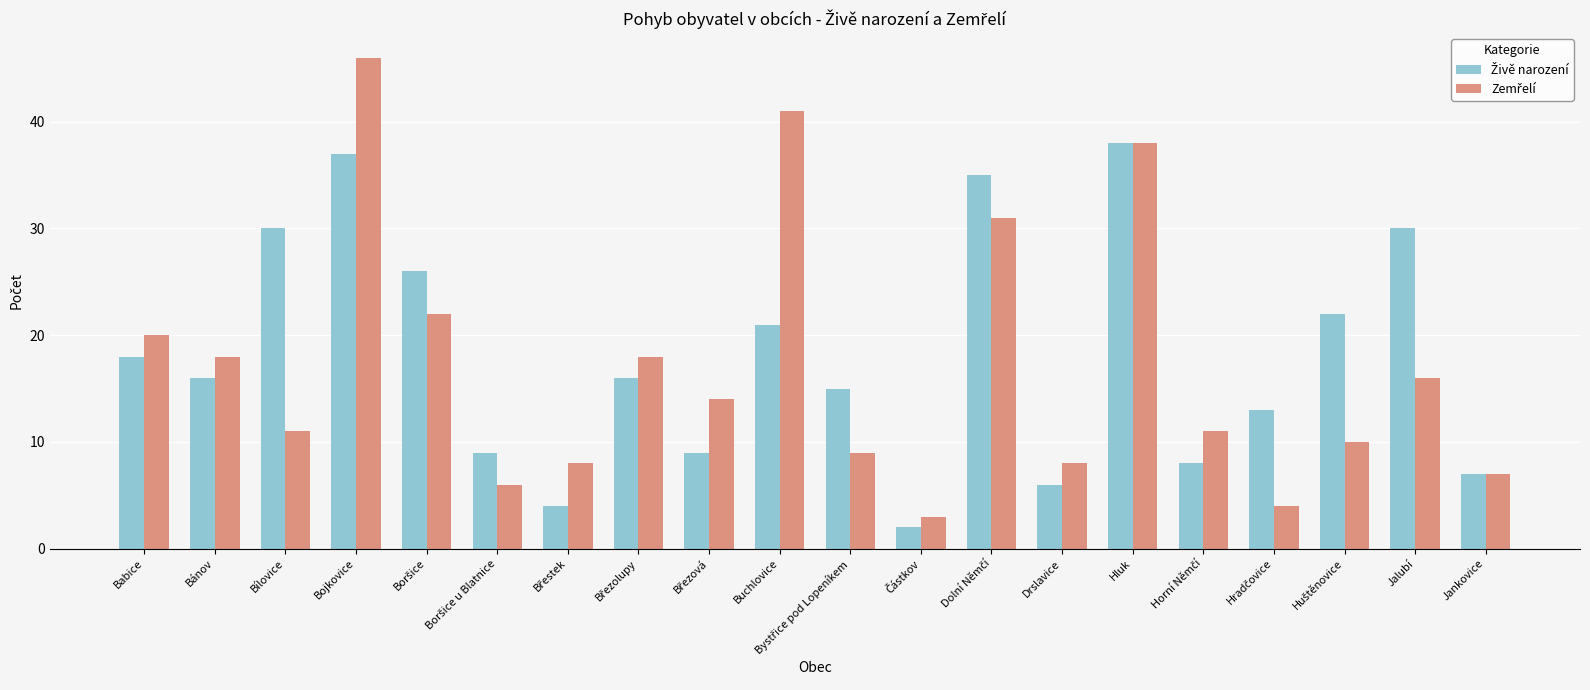

Which category has the highest value across all series?

Bojkovice